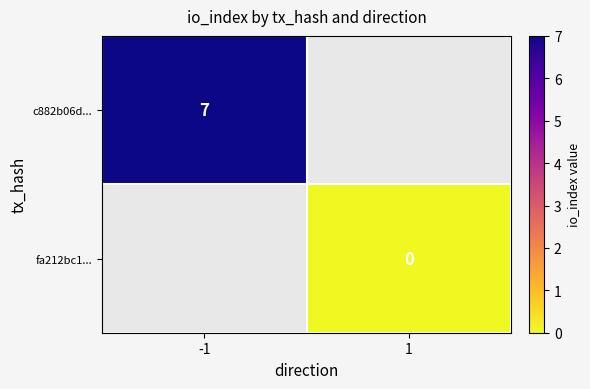

Which has a higher value, 1 or -1?

-1